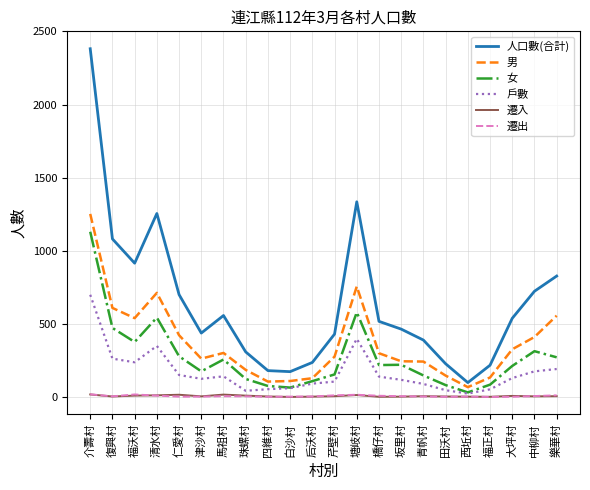

Is the value of 遷出 at 馬祖村 greater than the value of 男 at 津沙村?

No